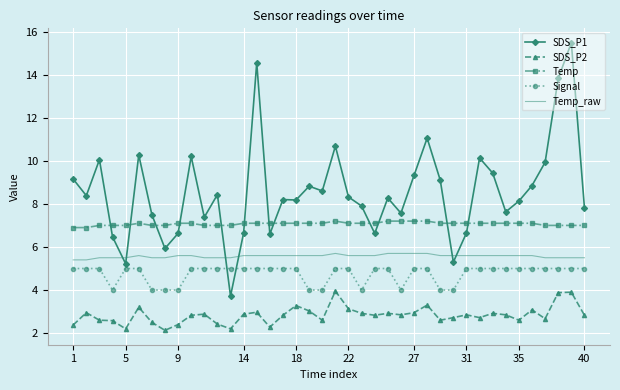

List the series in order of their peak value, lowest first.

SDS_P2, Signal, Temp_raw, Temp, SDS_P1